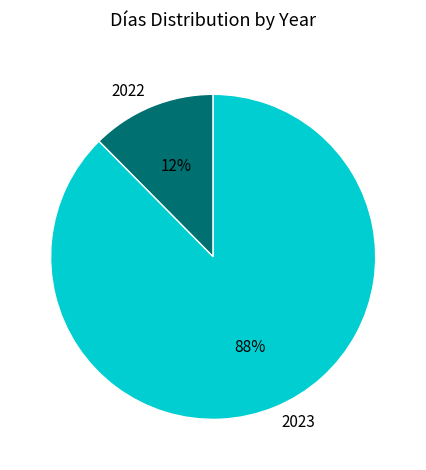

To the nearest percent, what is the average slice percentage?

50%